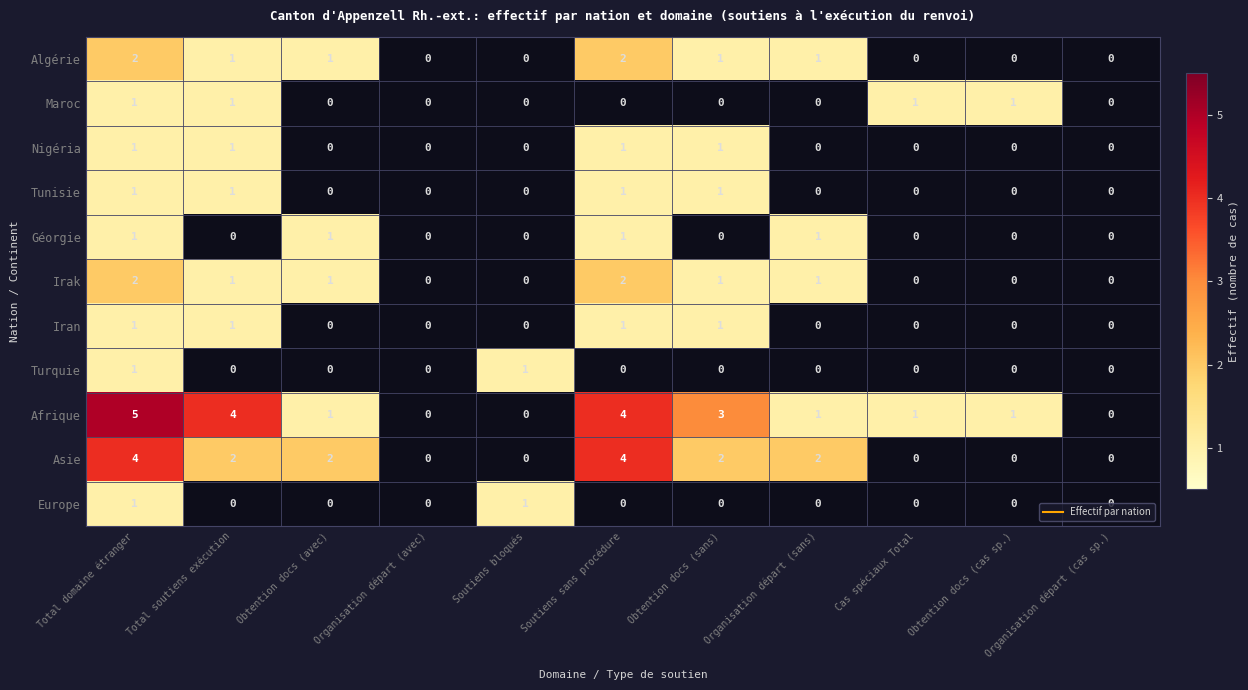

How many series are shown in this chart?

11